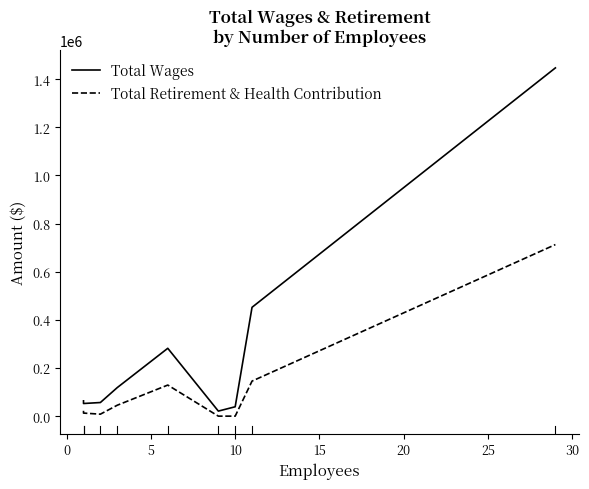

At how many categories does at least one series exceed 1269907?

1